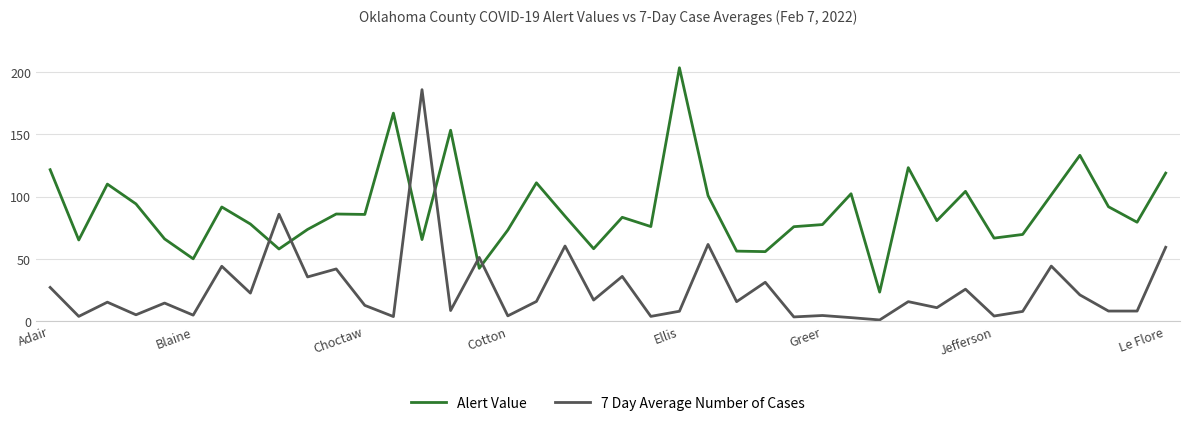

What is the sum of all 7 Day Average Number of Cases values?

1029.3